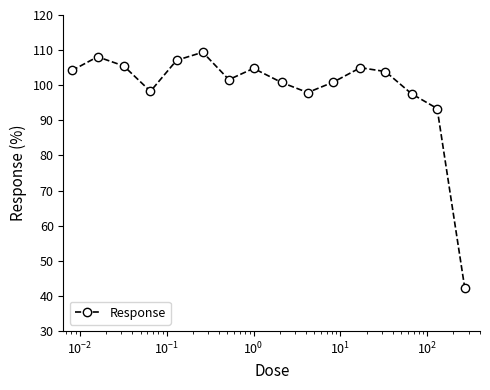

Count the number of categories in the chart.

16